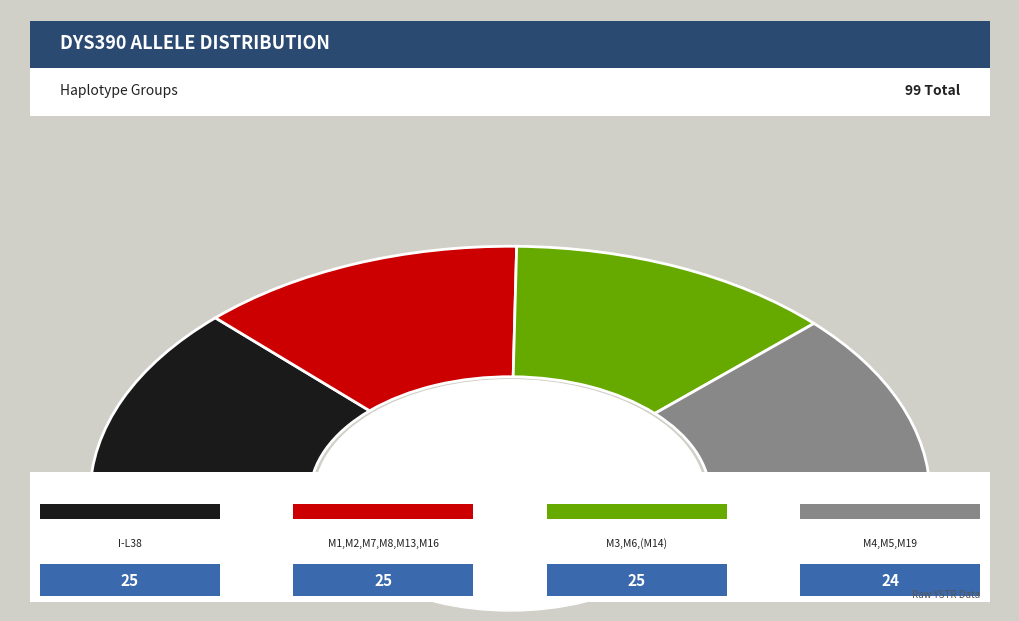

How many slices are in this pie chart?

4